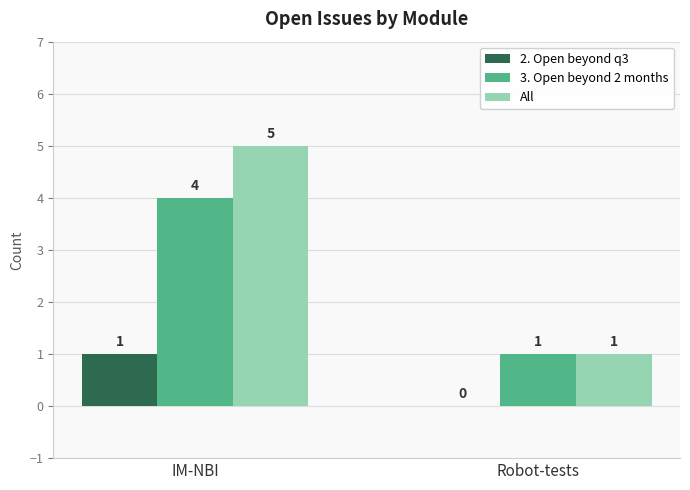

Reading left to right, what are all the values shown in this chart?

2. Open beyond q3: 1	0
3. Open beyond 2 months: 4	1
All: 5	1